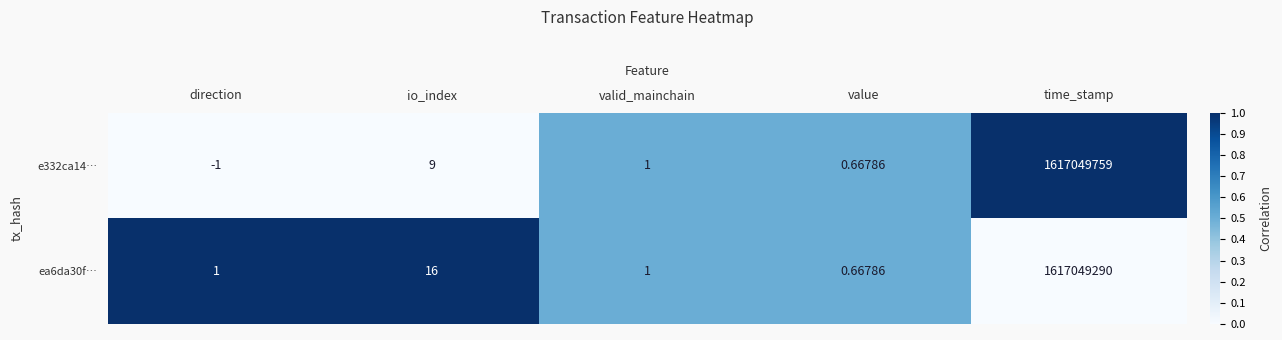

At which category is the sum across all series the highest?

time_stamp